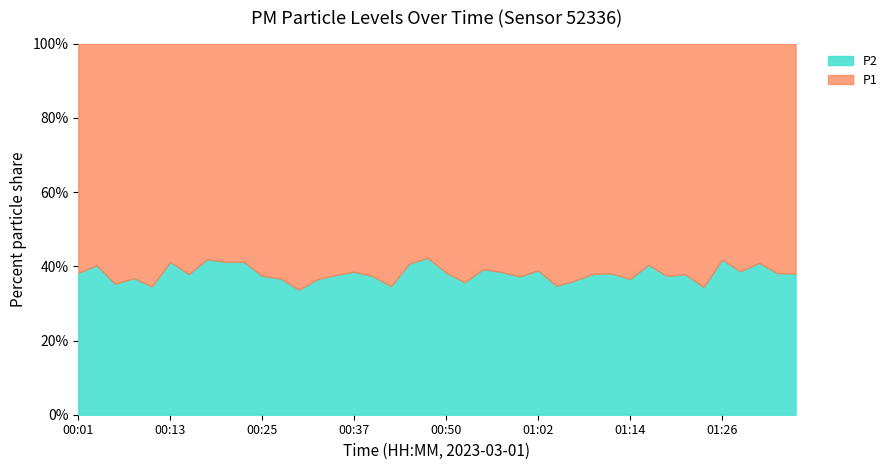

True or false: P1 and P2 intersect in this chart.

False